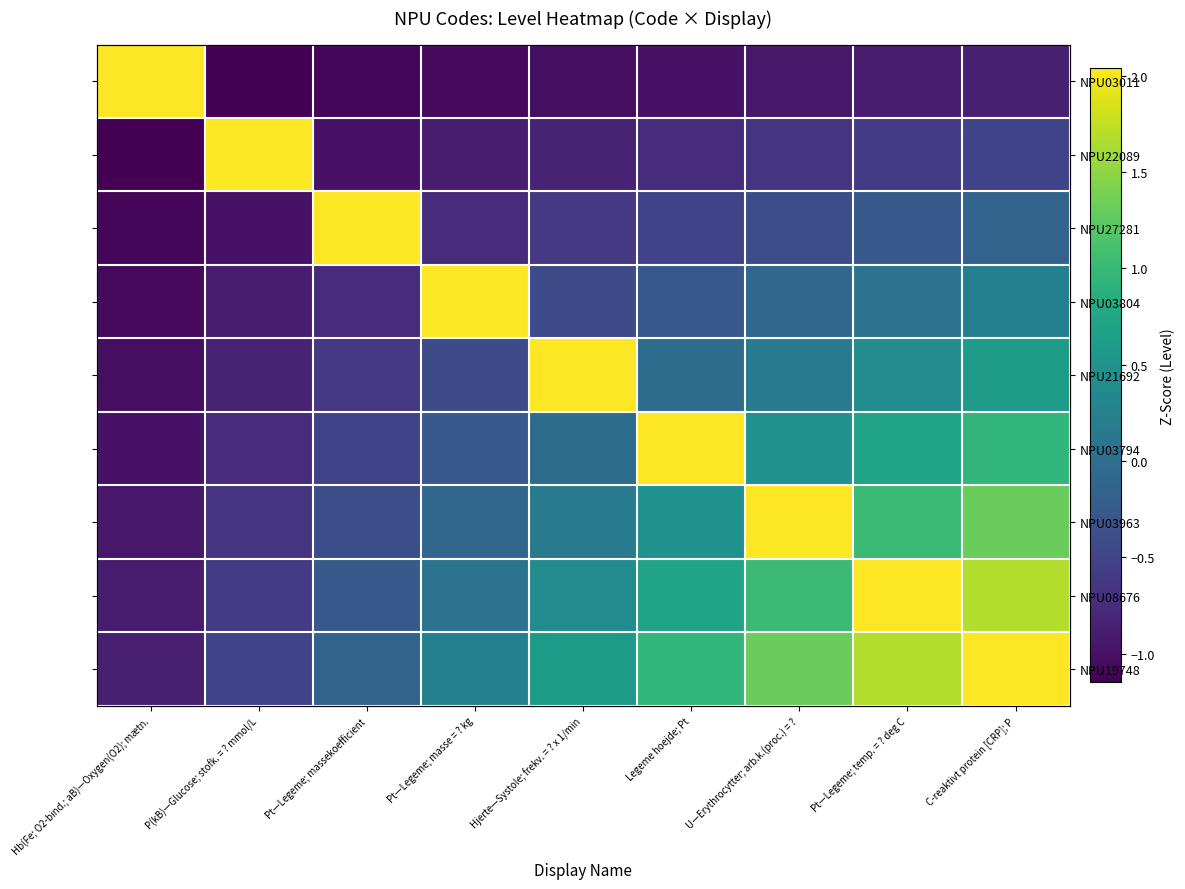

How many values in NPU21692 are above zero?

4